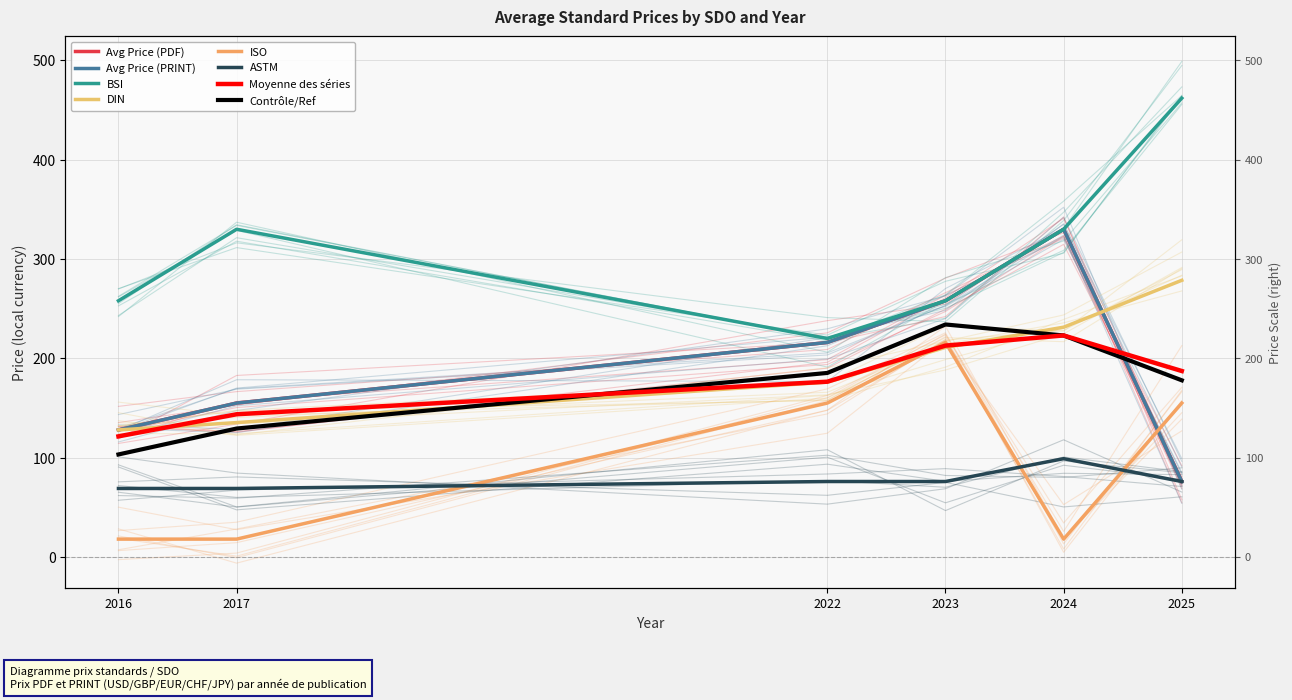

Which series has the widest spread of values?

Avg Price (PDF)